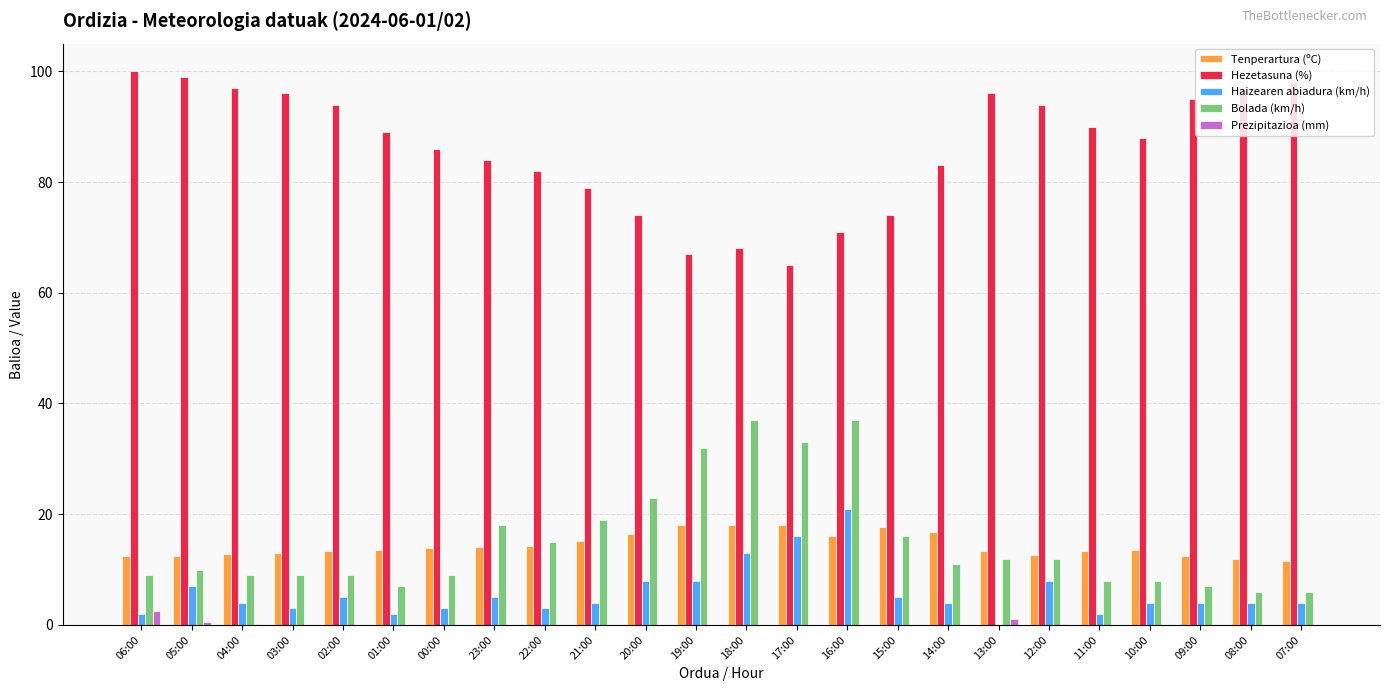

What is the sum of all Prezipitazioa (mm) values?

4.6